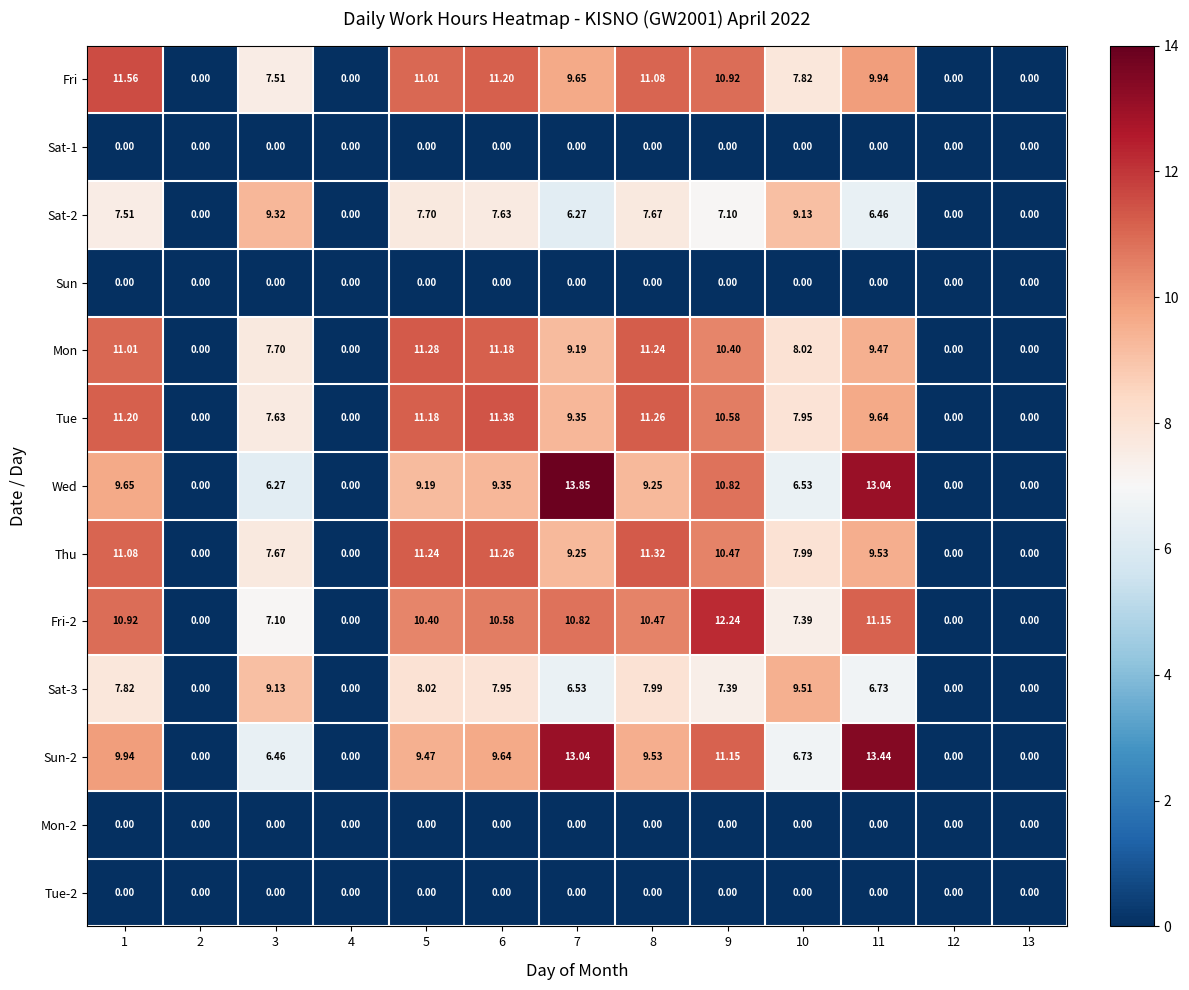

Between 6 and 13, which series saw the biggest shift?

Tue